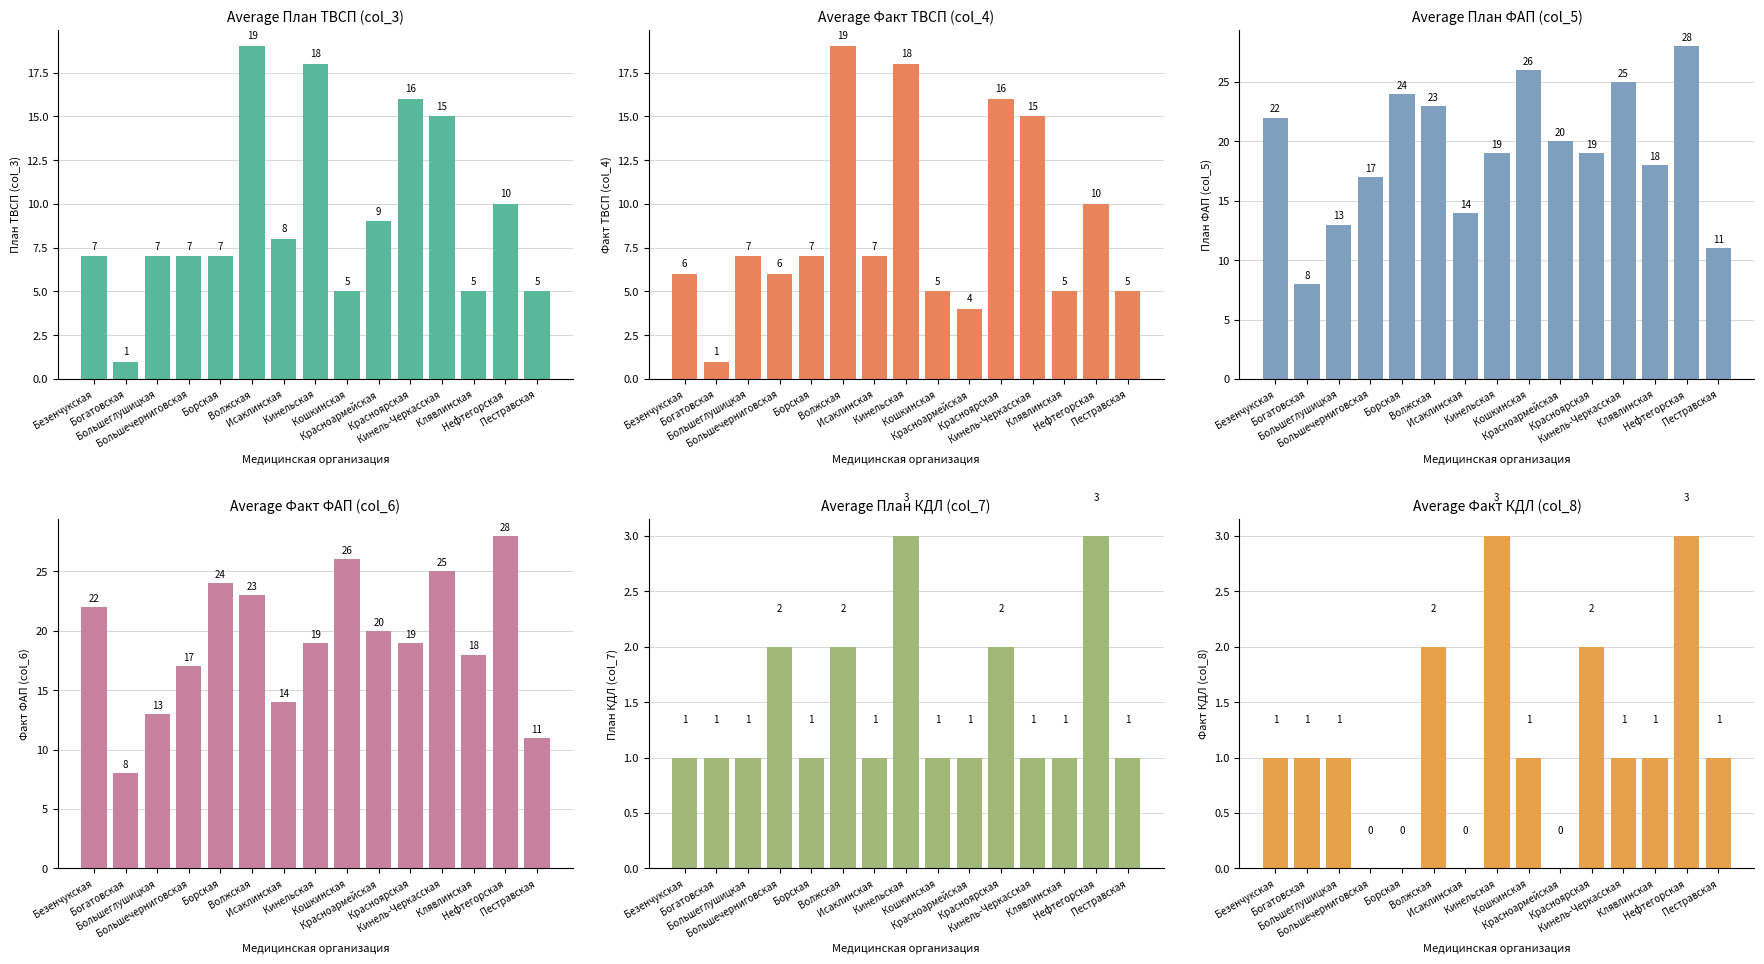

Is the value of План ТВСП (col_3) at Богатовская greater than the value of План ФАП (col_5) at Исаклинская?

No